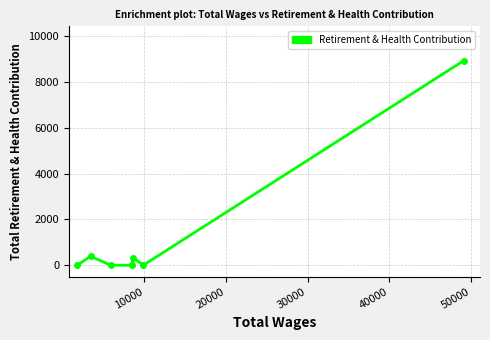

What is the maximum value shown in the chart?

8932